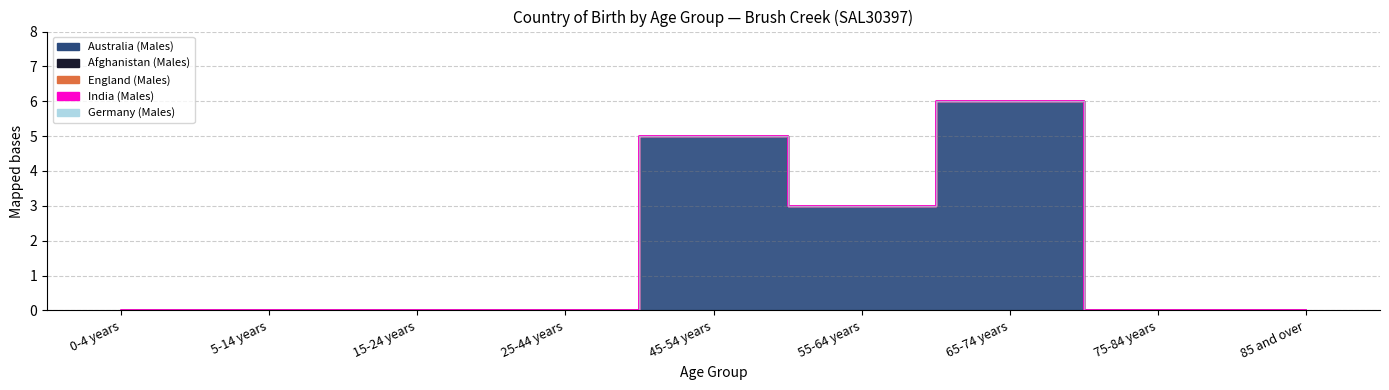

At how many categories does at least one series exceed 1?

3